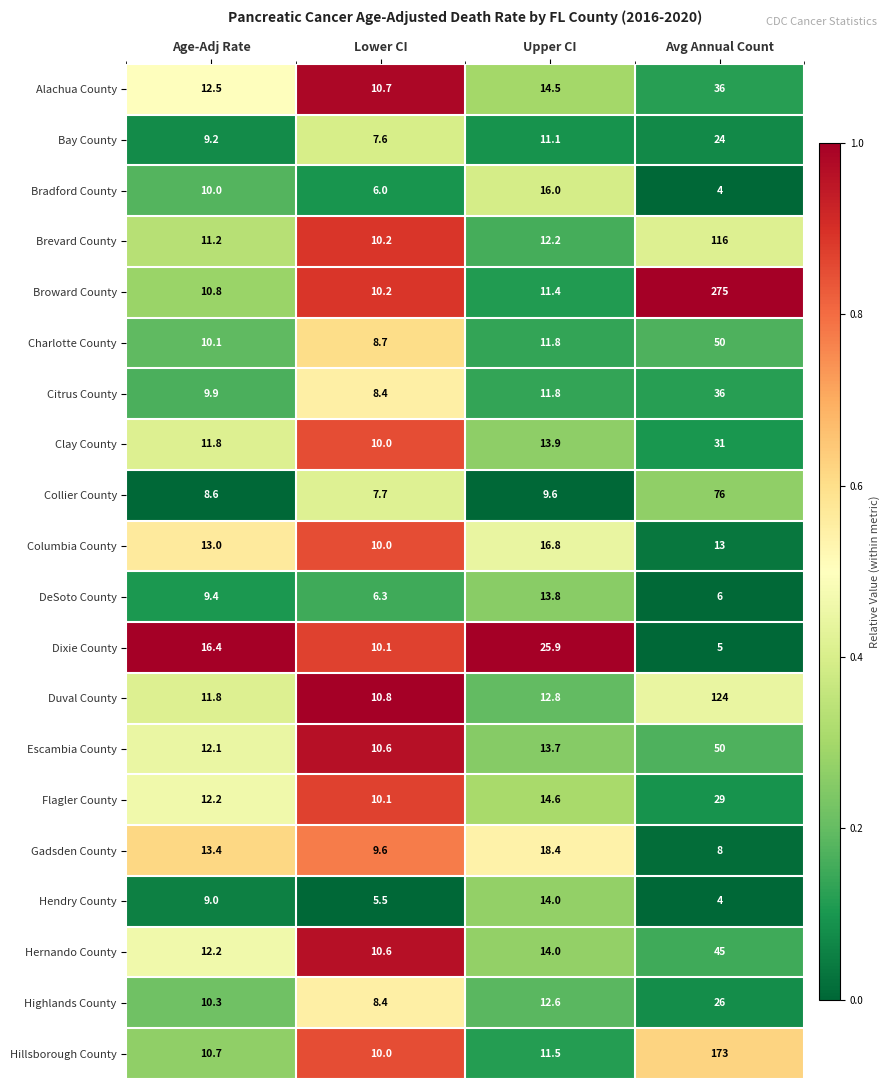

What is the sum of all Clay County values?

66.7